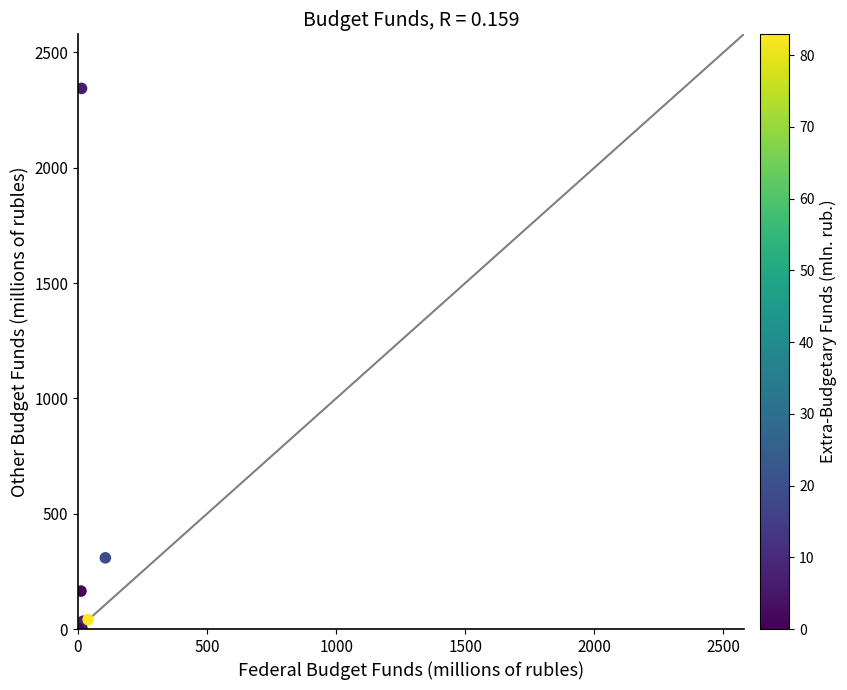

What Y value in the scatter plot is closest to 1172?

308.7